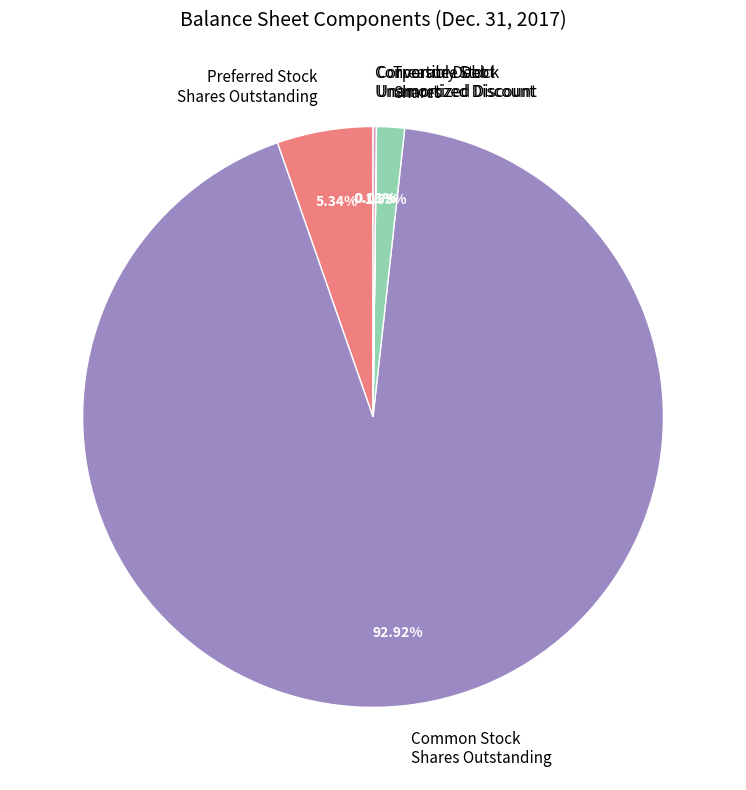

What is the ratio of the value at Preferred Stock Shares Outstanding to the value at Treasury Stock Shares?

3.4